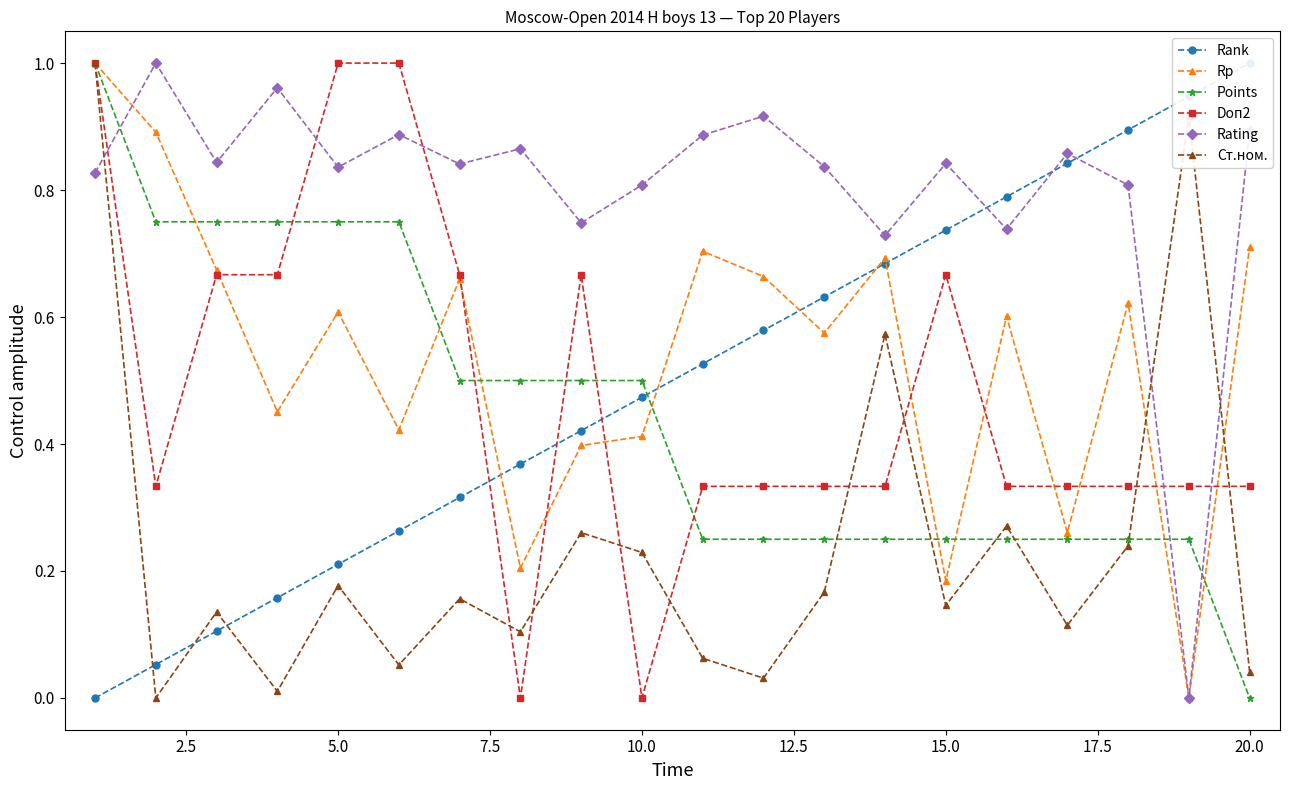

How many data points does each series have?

20